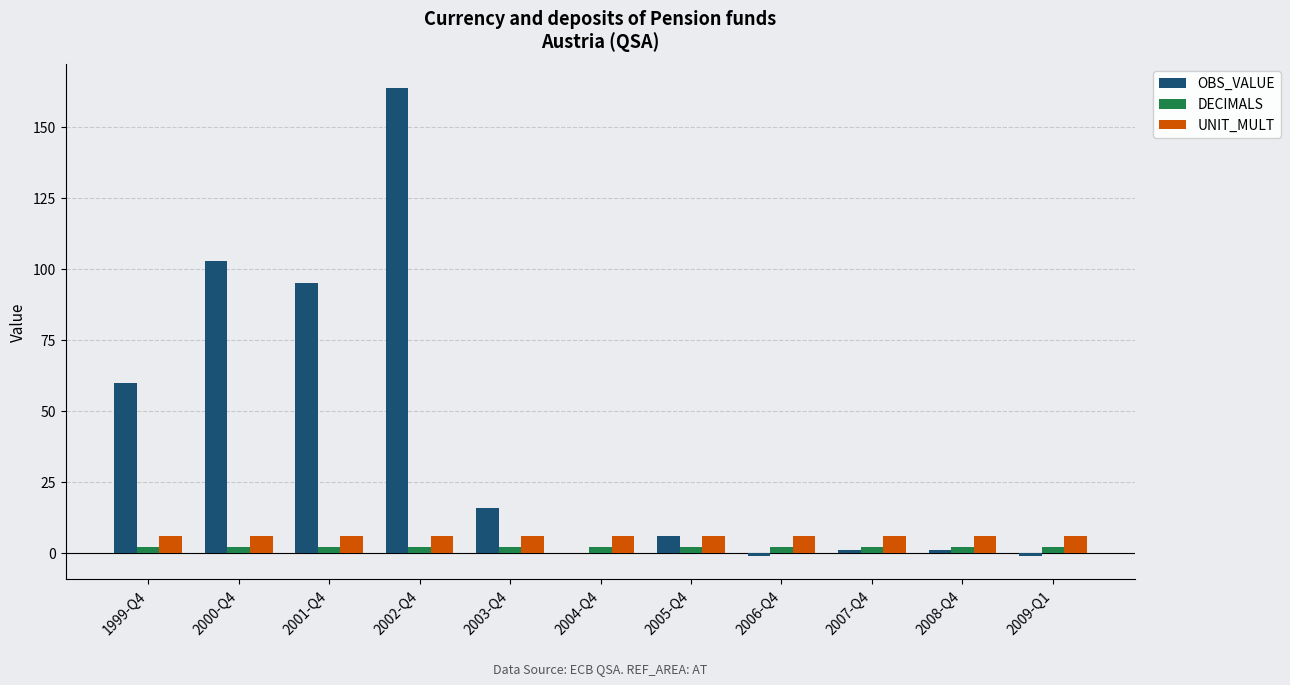

What is the average value of the OBS_VALUE series?

40